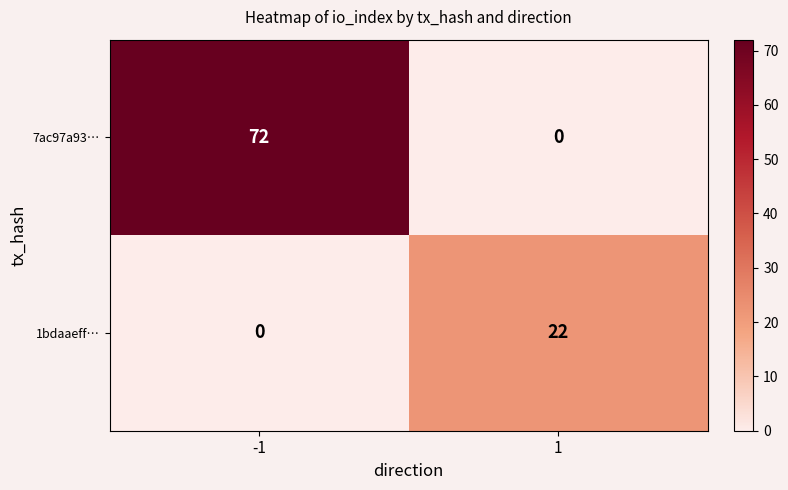

What is the greatest value displayed?

72